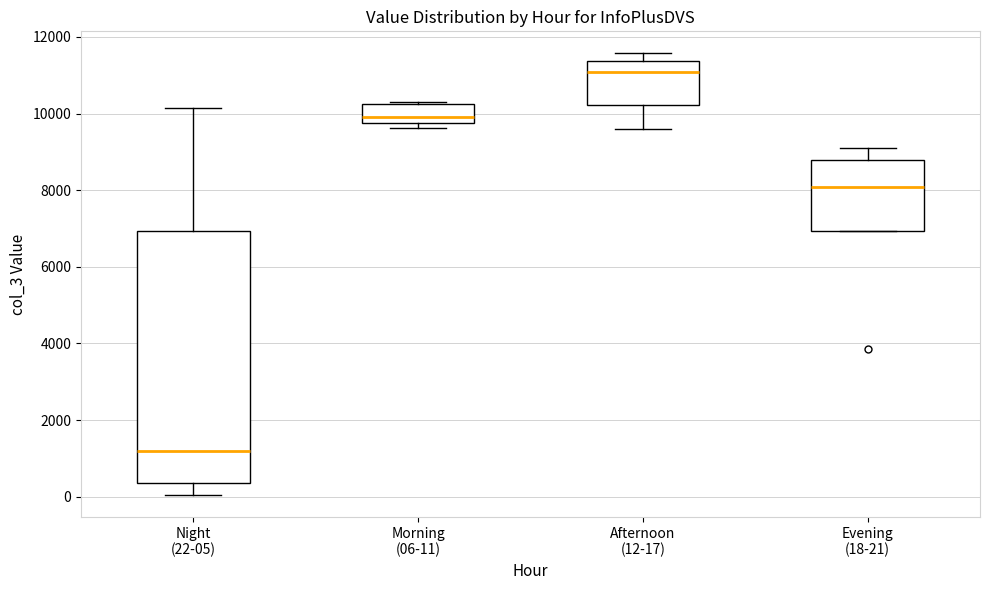

Where is the upper edge of the box for Morning (06-11) on the y-axis? The values are not printed on the chart, so give them approximately, as read against the axis.

10200